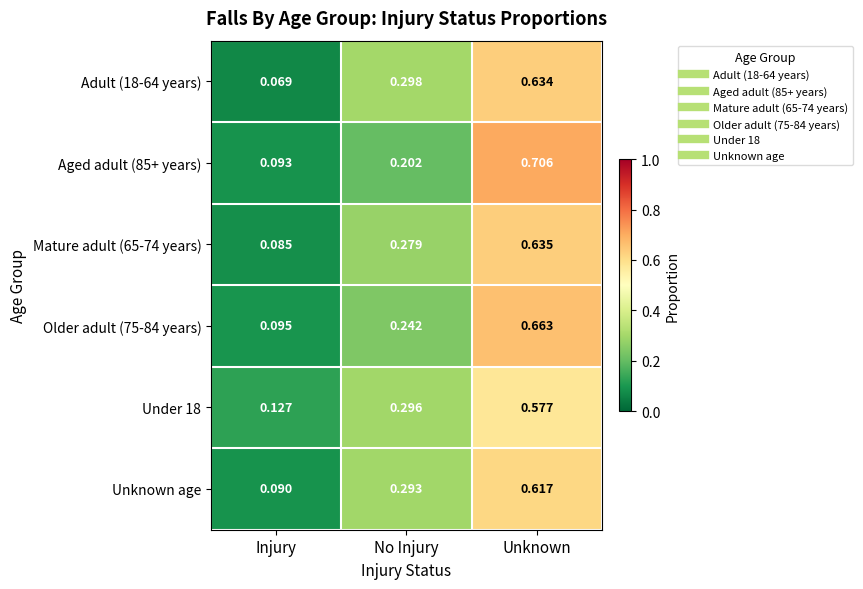

Is the value of Adult (18-64 years) at Unknown greater than the value of Under 18 at Injury?

Yes